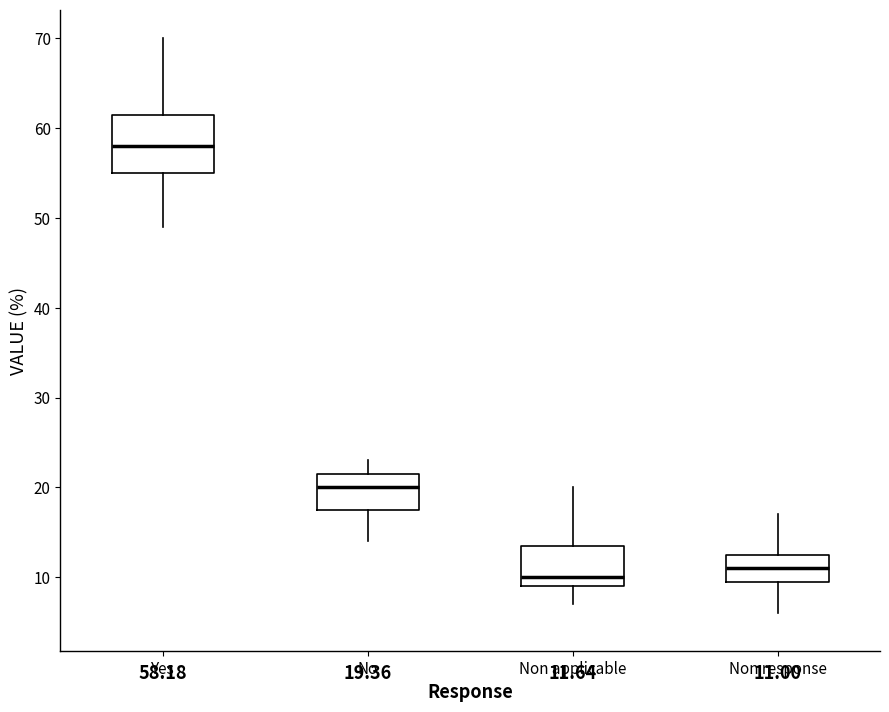

Which box's median line is the highest?

Yes